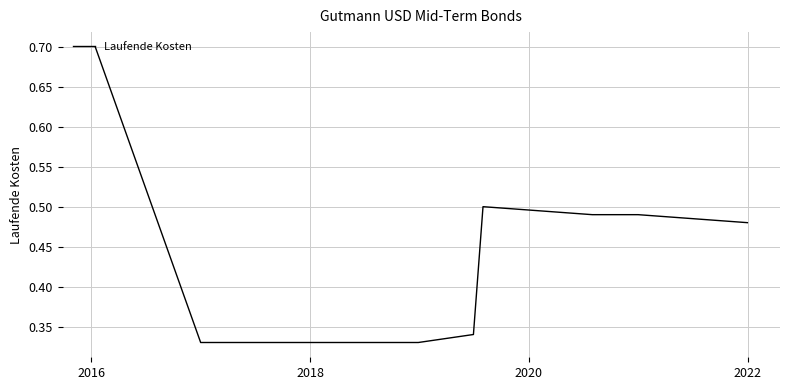

How many lines are shown in the chart?

1